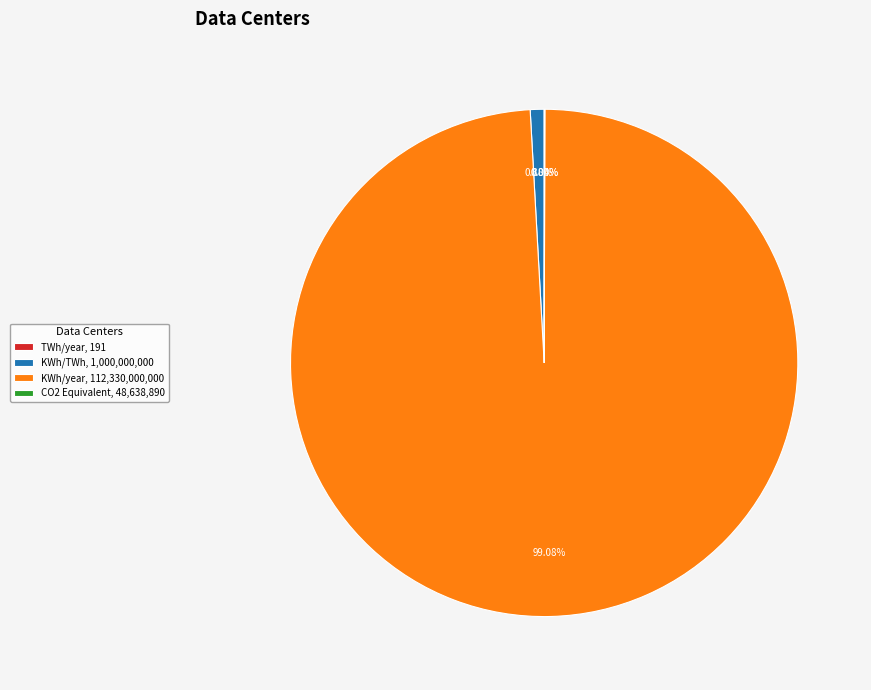

What is the smallest slice in the pie chart?

TWh/year